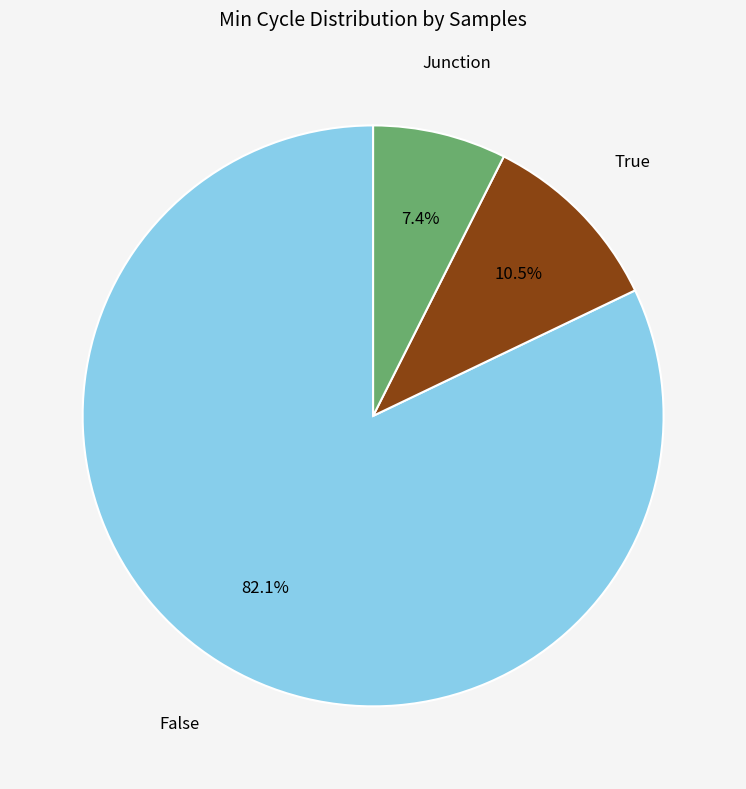

Does any single category account for the majority?

Yes